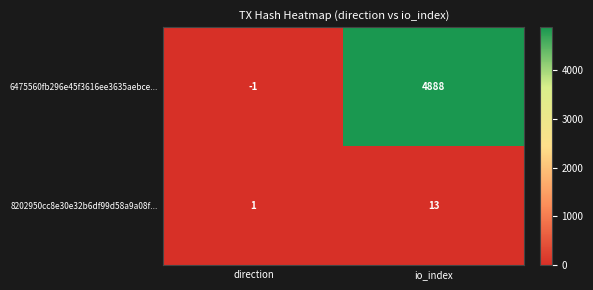

How many data points does each series have?

2